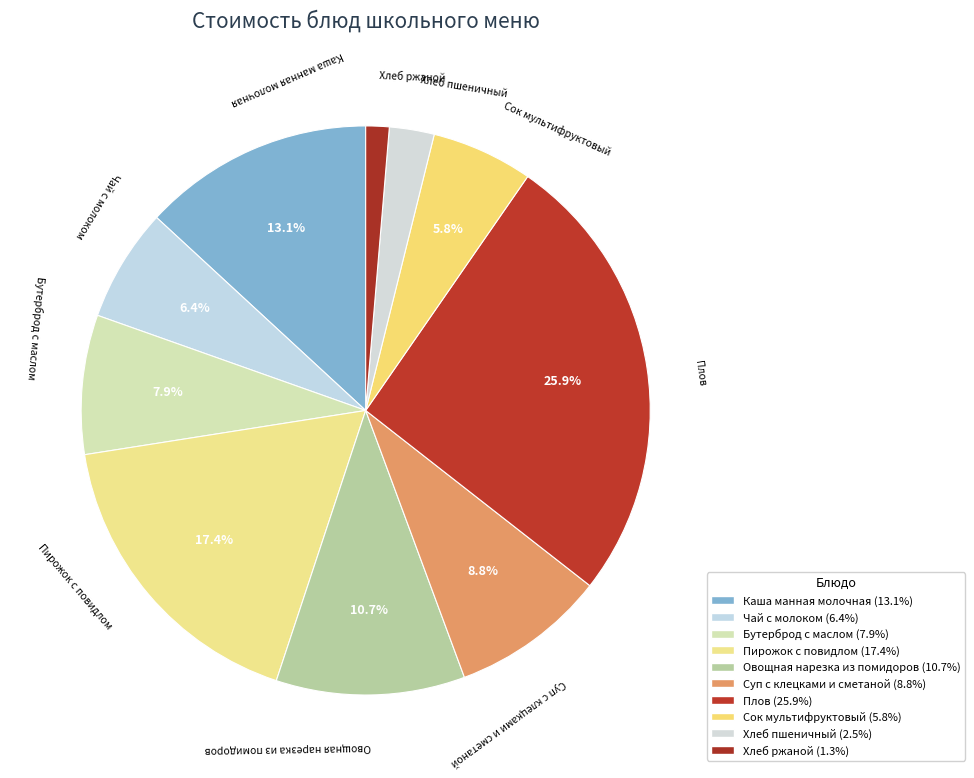

Rank the categories by value from highest to lowest.

Плов, Пирожок с повидлом, Каша манная молочная, Овощная нарезка из помидоров, Суп с клецками и сметаной, Бутерброд с маслом, Чай с молоком, Сок мультифруктовый, Хлеб пшеничный, Хлеб ржаной